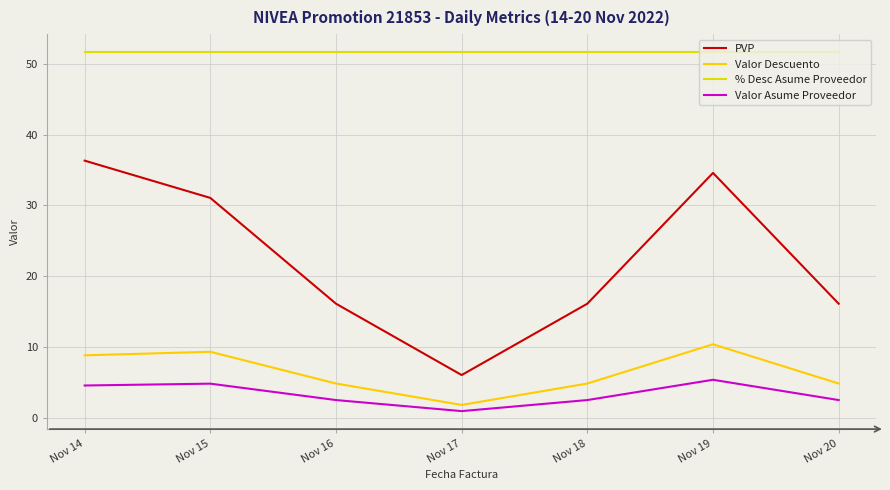

Where does the PVP series first go above 16?

Nov 14